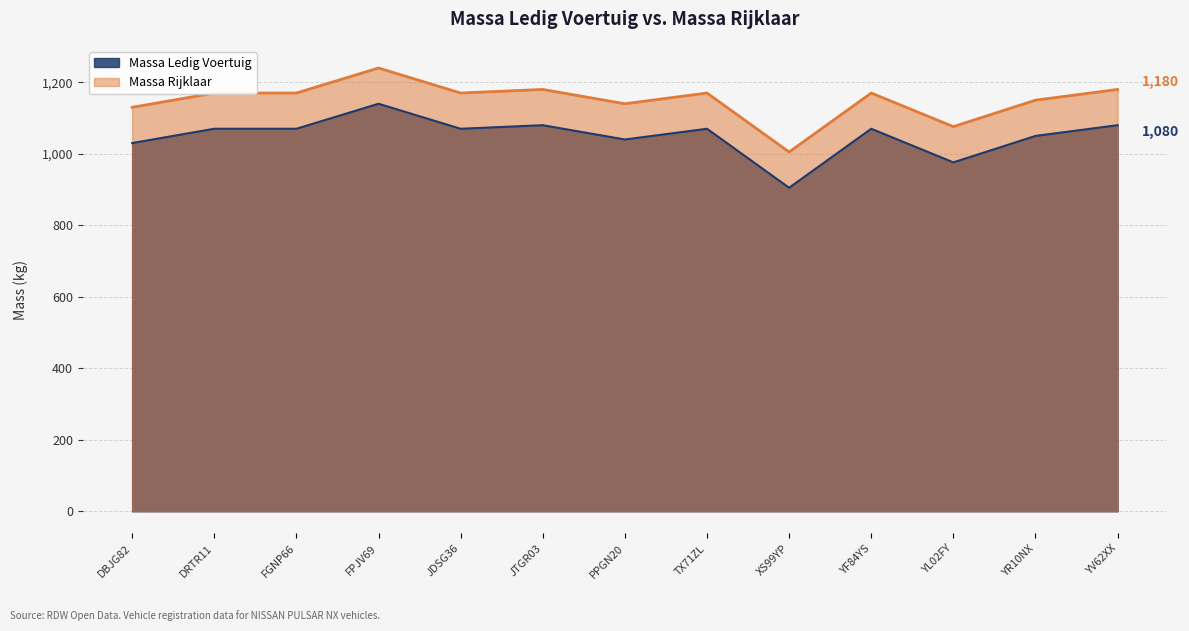

Where is the first local maximum for massa_ledig_voertuig?

FPJV69